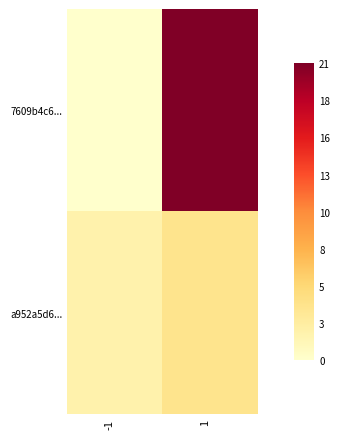

Rank the series by their maximum value, from lowest to highest.

a952a5d6..., 7609b4c6...